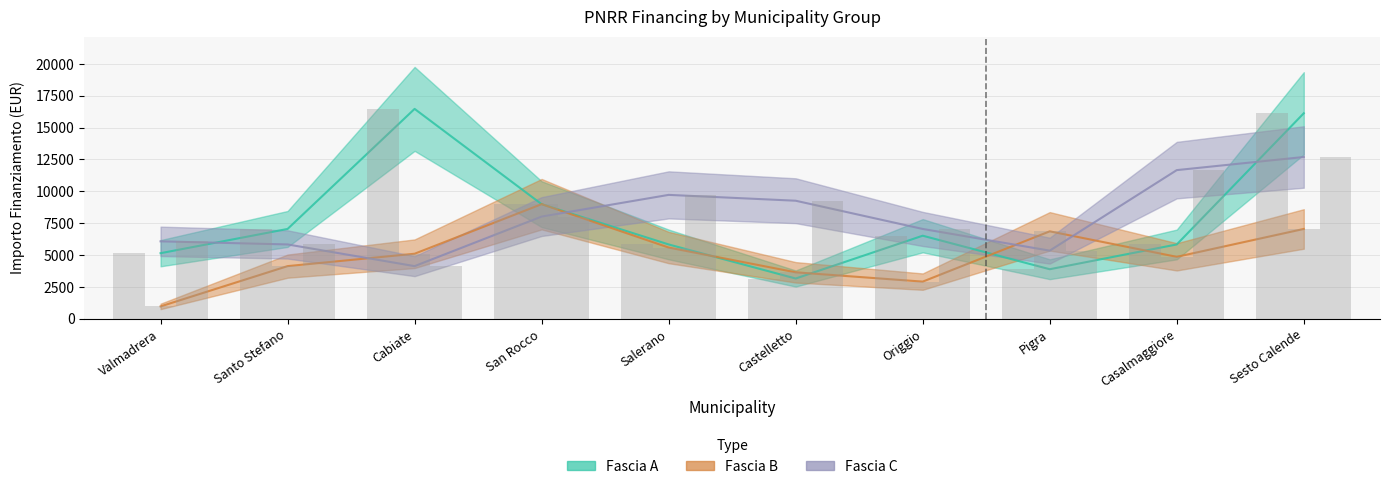

List the series in order of their peak value, highest first.

Fascia A, Fascia C, Fascia B